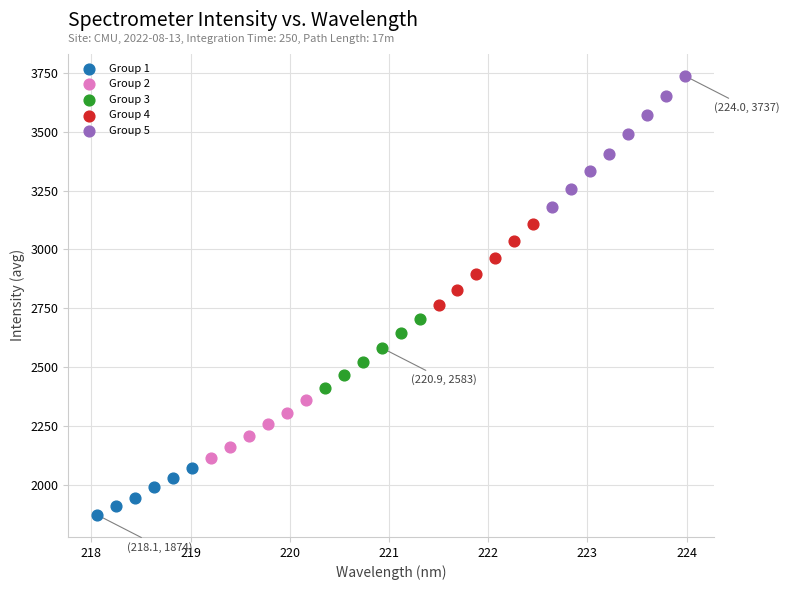

Which series has the widest spread of Y values?

Group 5